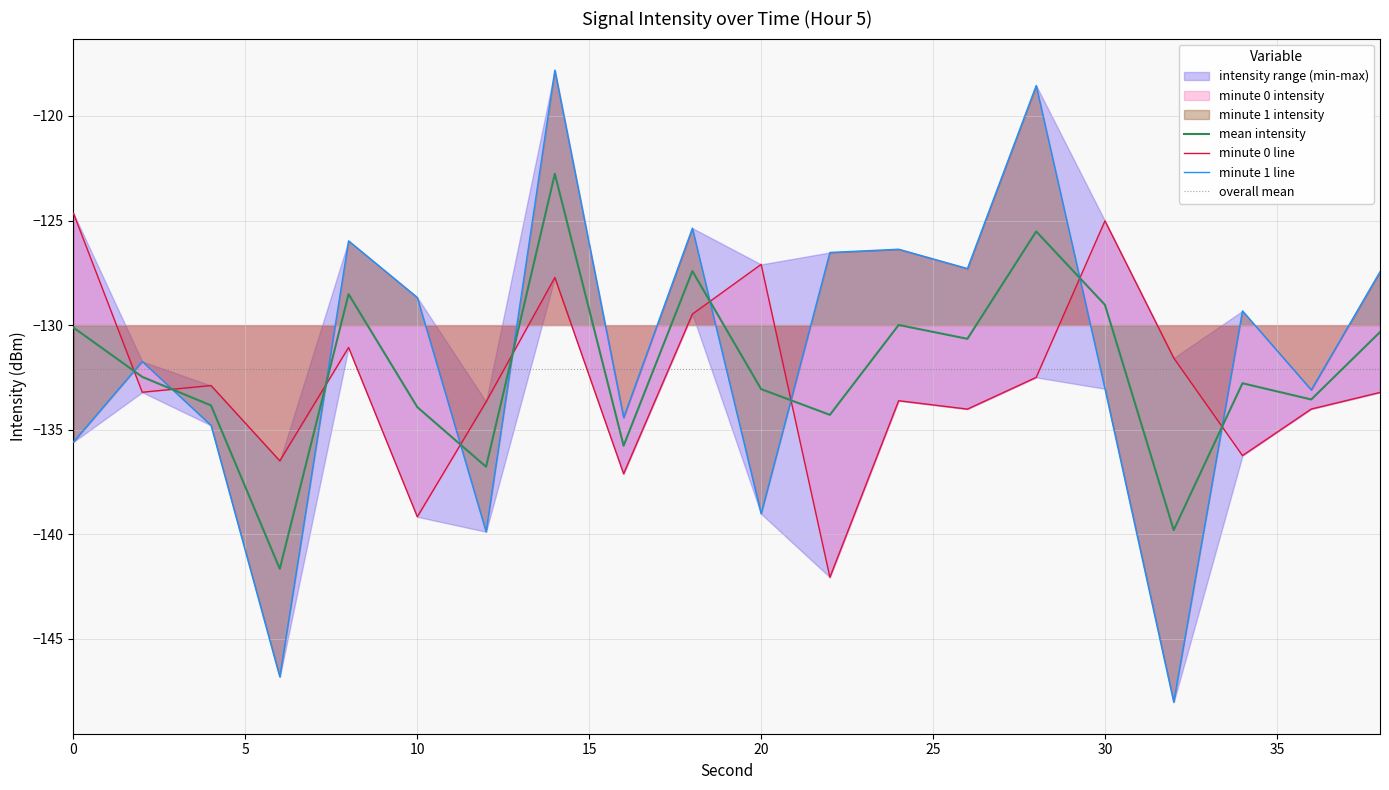

What is the lowest value of the mean intensity series?

-141.7